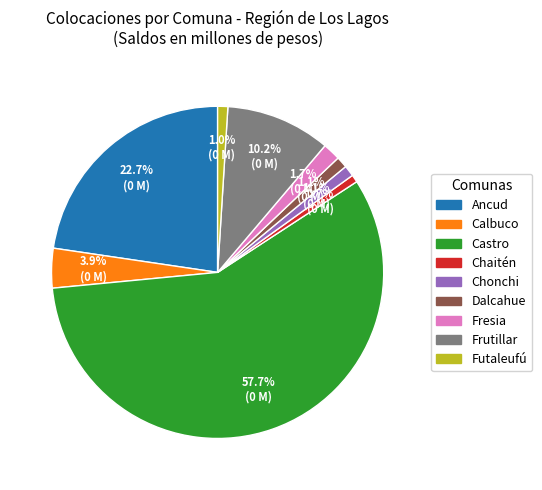

What is the ratio of the value at Chaitén to the value at Futaleufú?

0.7